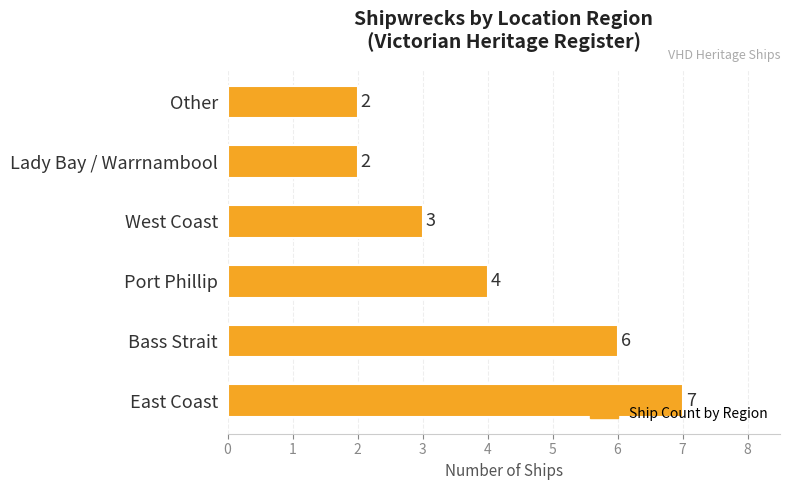

Does the chart contain any negative values?

No